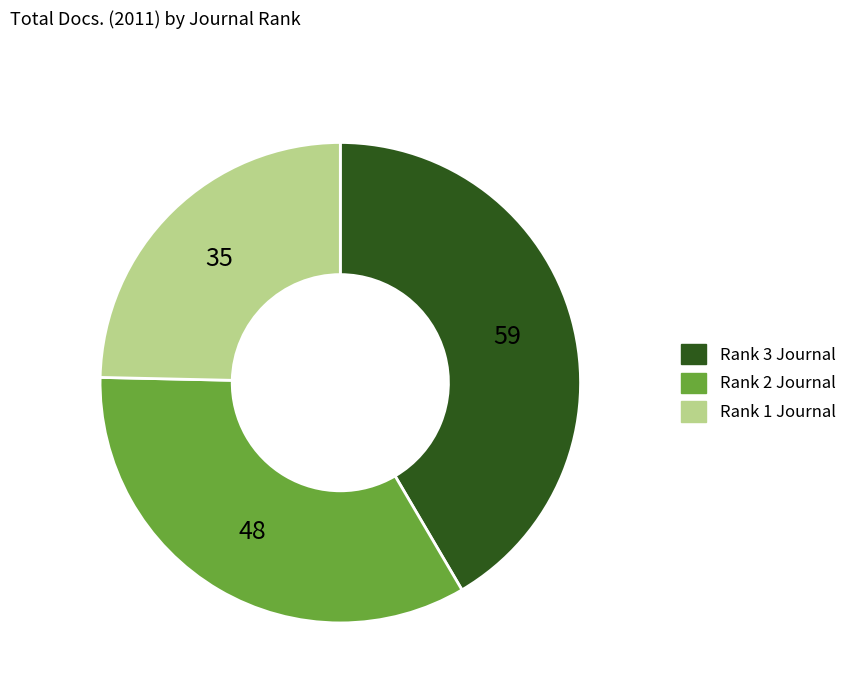

Which category has the smallest portion of the pie?

Rank 1 Journal